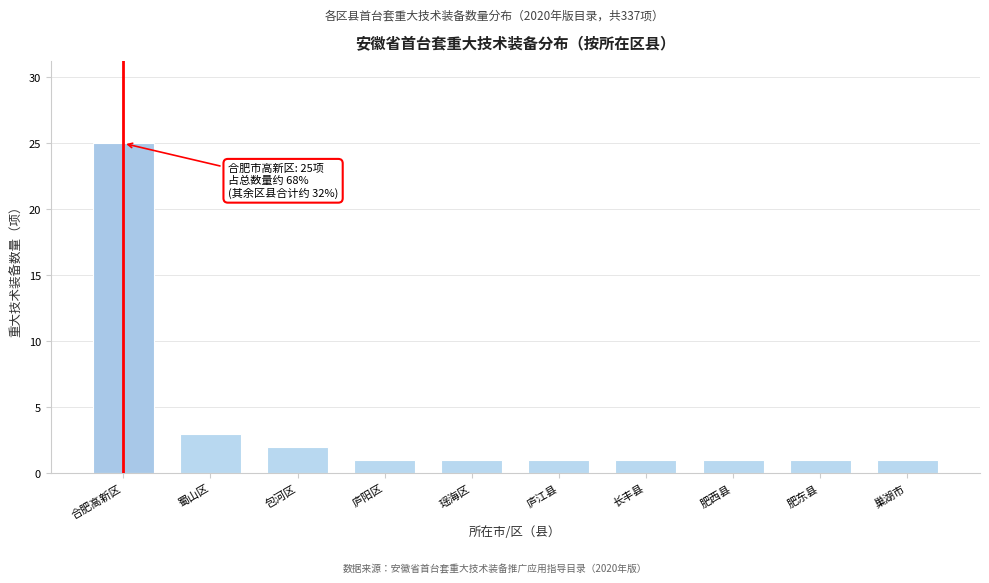

Reading right to left, list all the values displayed in this chart.

巢湖市=1	肥东县=1	肥西县=1	长丰县=1	庐江县=1	瑶海区=1	庐阳区=1	包河区=2	蜀山区=3	合肥高新区=25